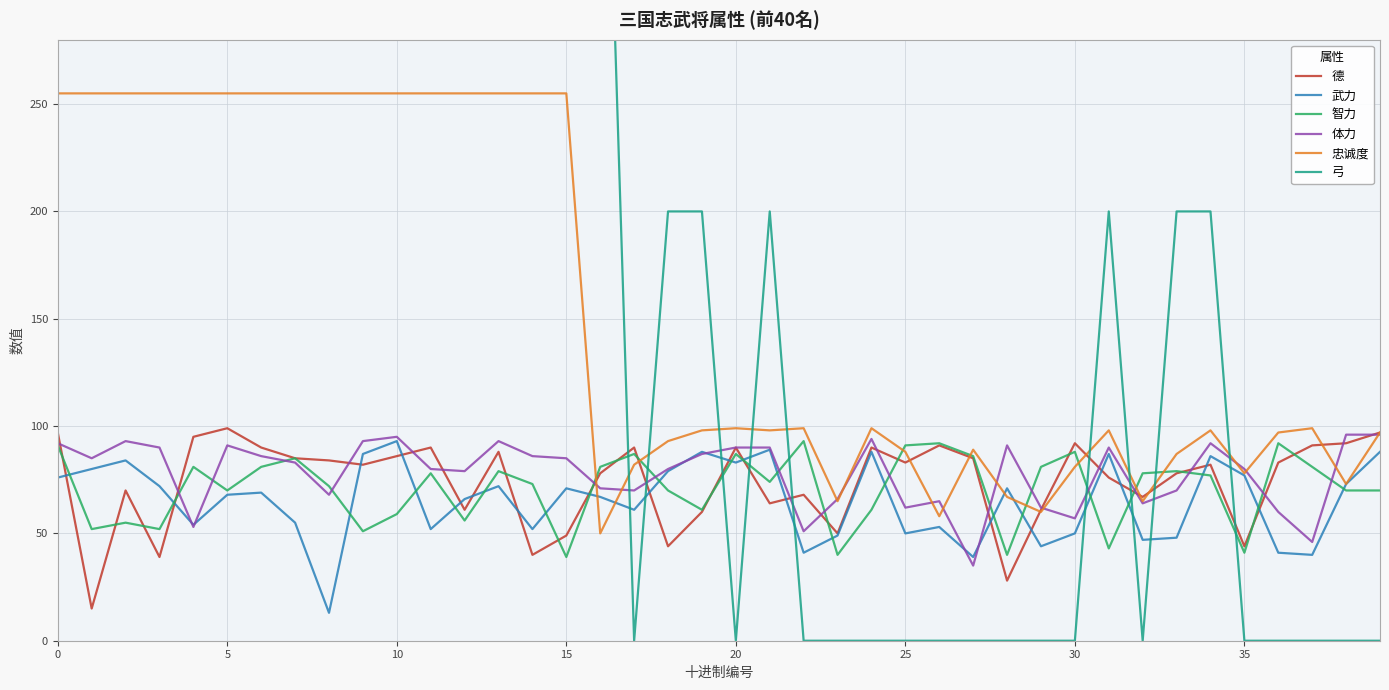

Which series ends up on top after the final intersection of 忠诚度 and 智力?

忠诚度